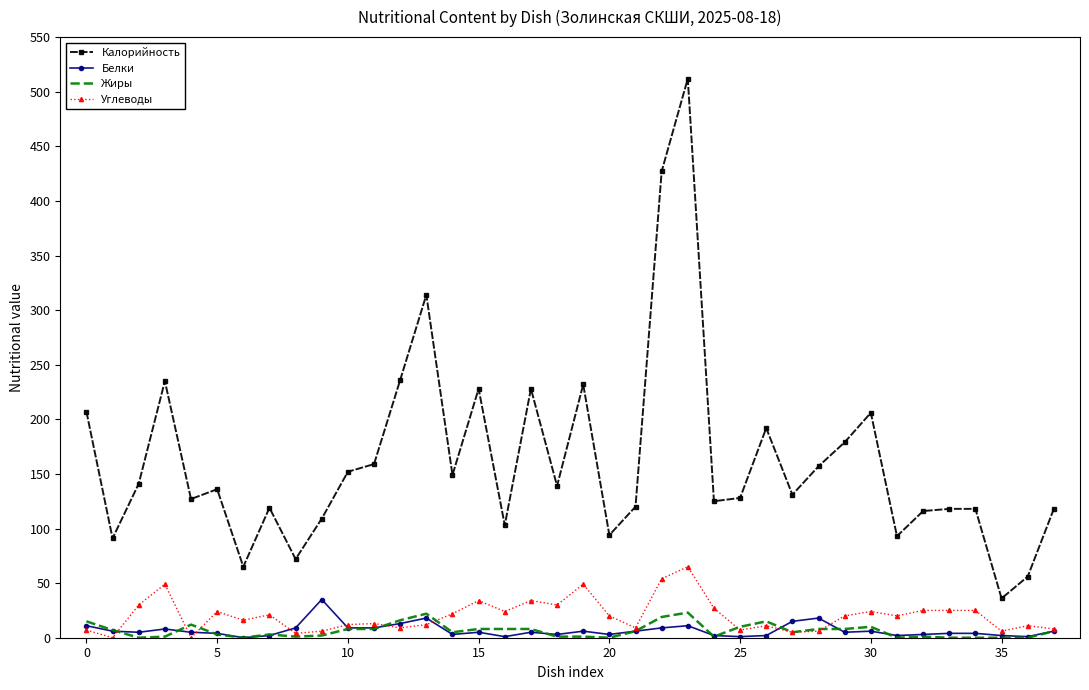

True or false: Жиры and Калорийность intersect in this chart.

False